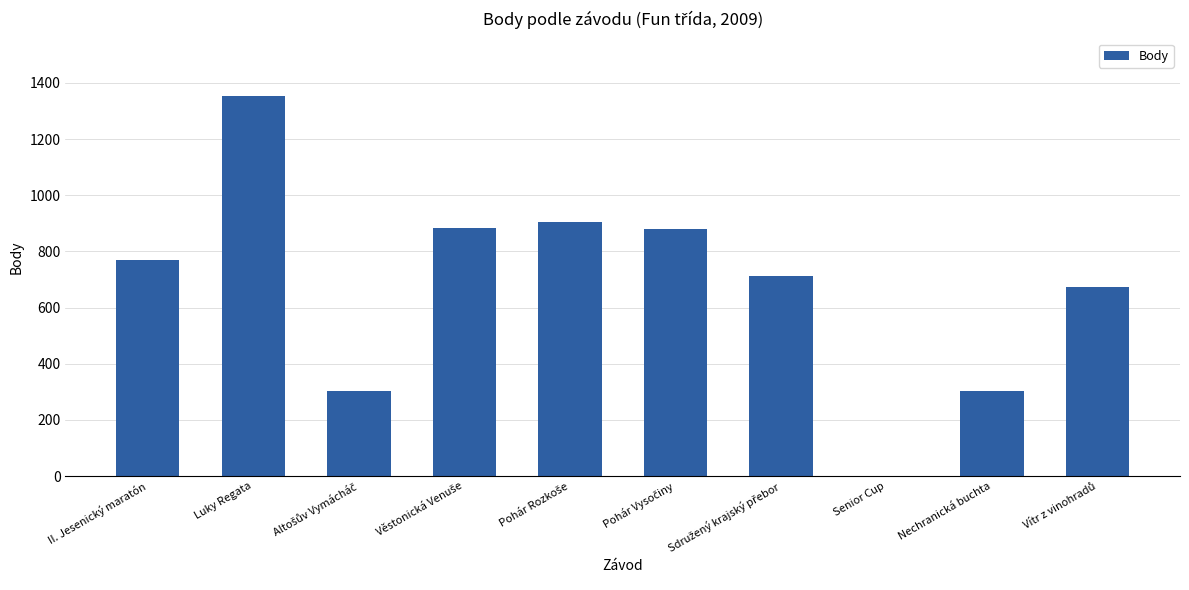

How many positive values are there?

9